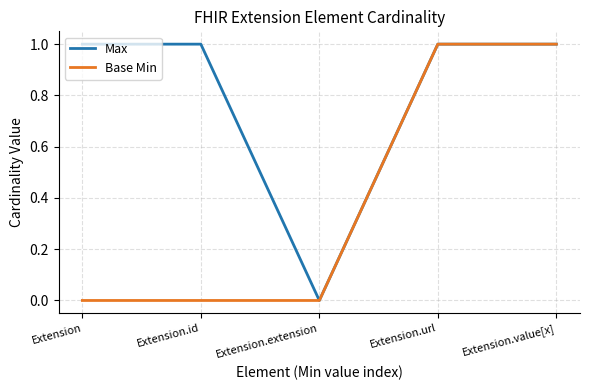

List the series in order of their overall mean, lowest first.

Base Min, Max